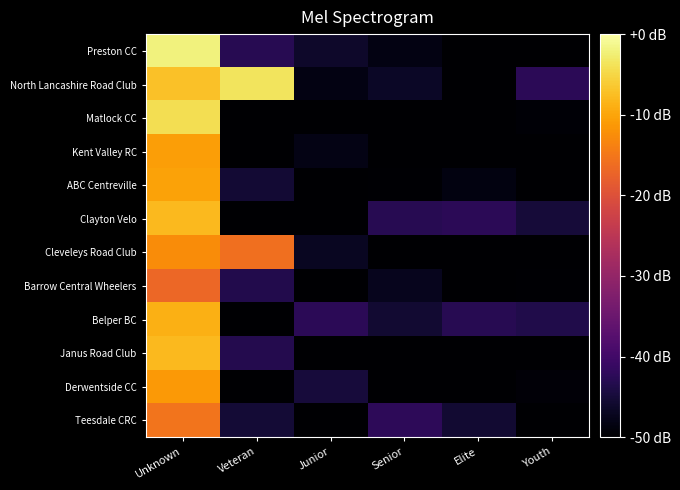

Which label corresponds to the smallest value in the chart?

Elite